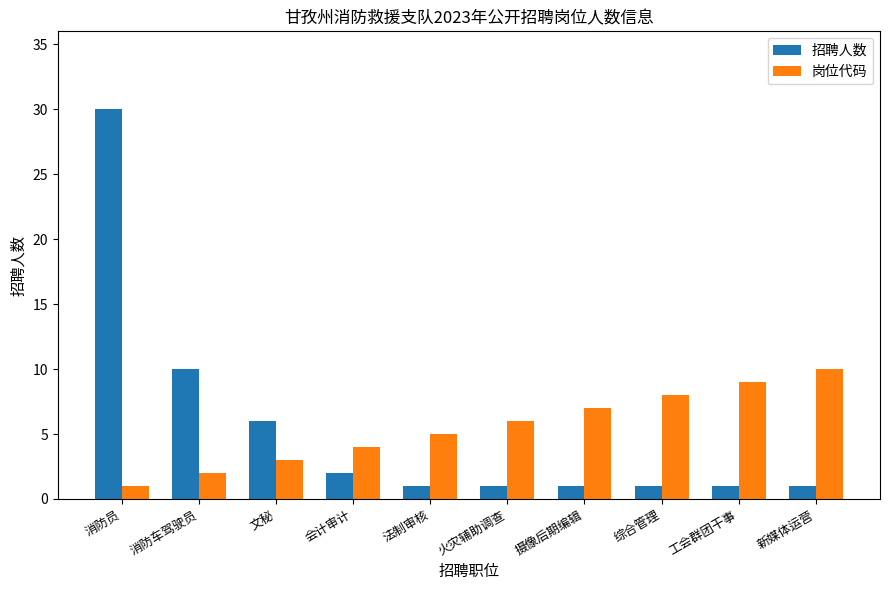

Does the chart contain any negative values?

No